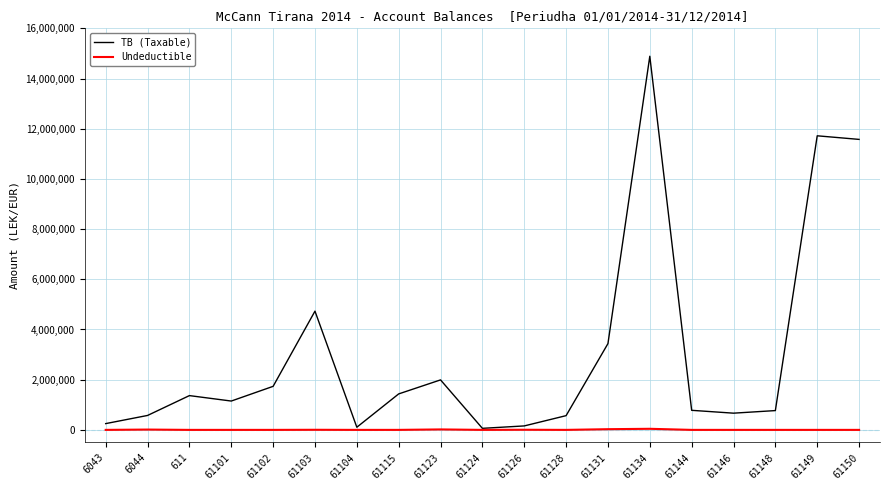

List the series in order of their overall mean, highest first.

TB (Taxable), Undeductible